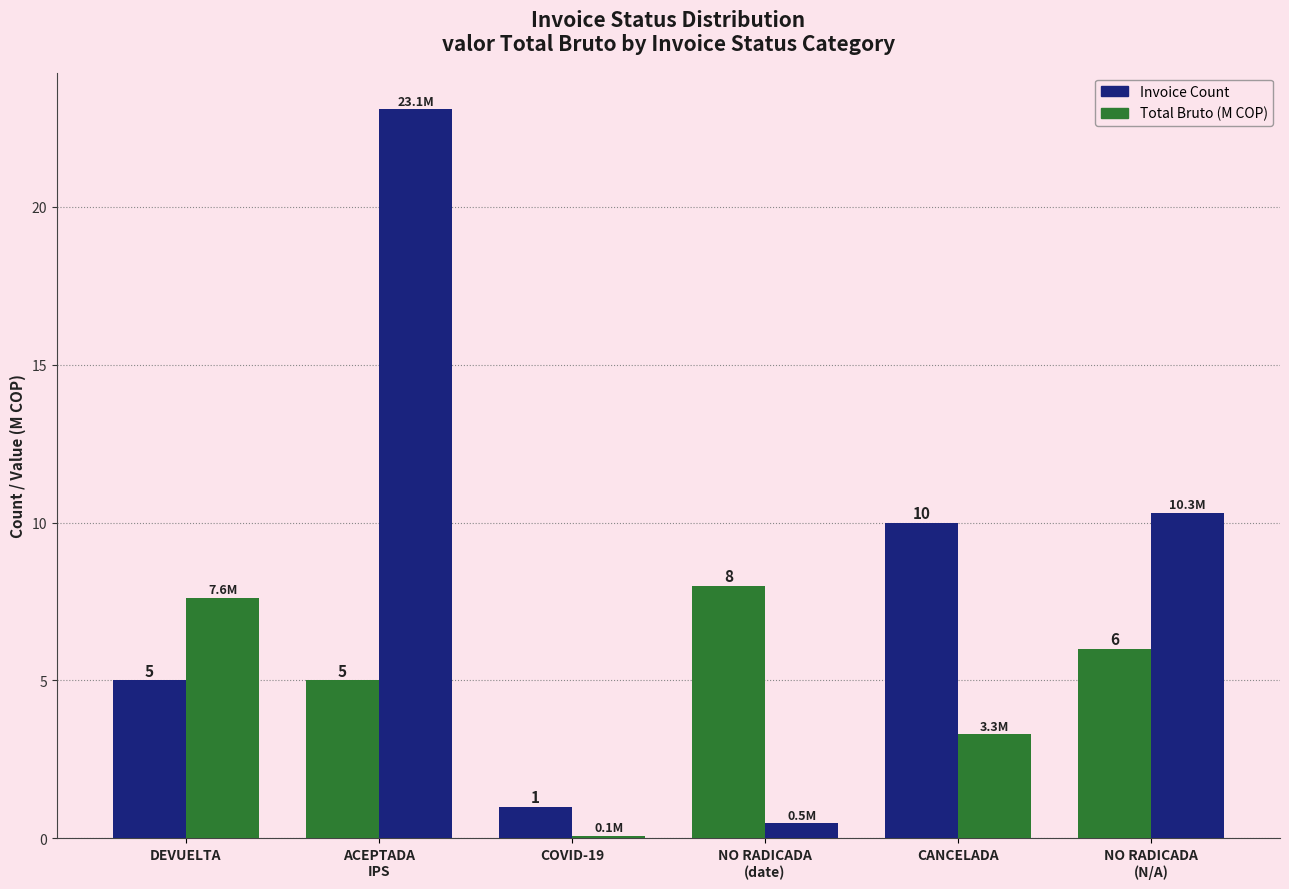

Which series has the largest range (max minus min)?

Total Bruto (M COP)